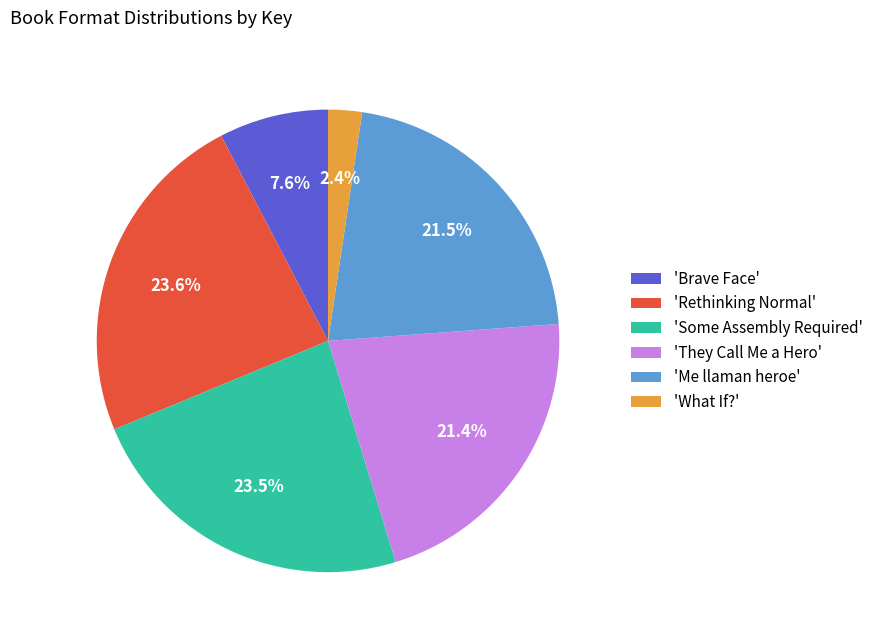

Which slice is the smallest?

'What If?'